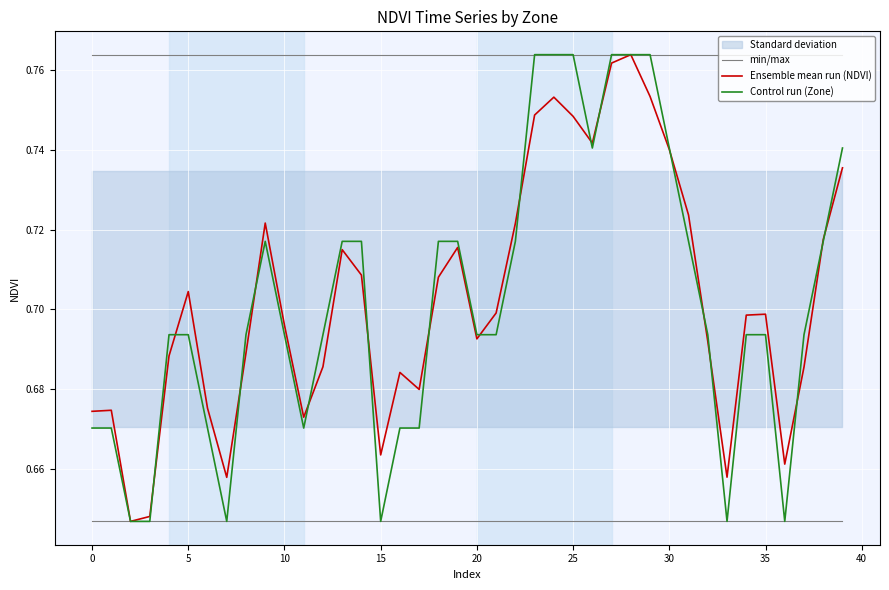

How many categories are shown in the chart?

40